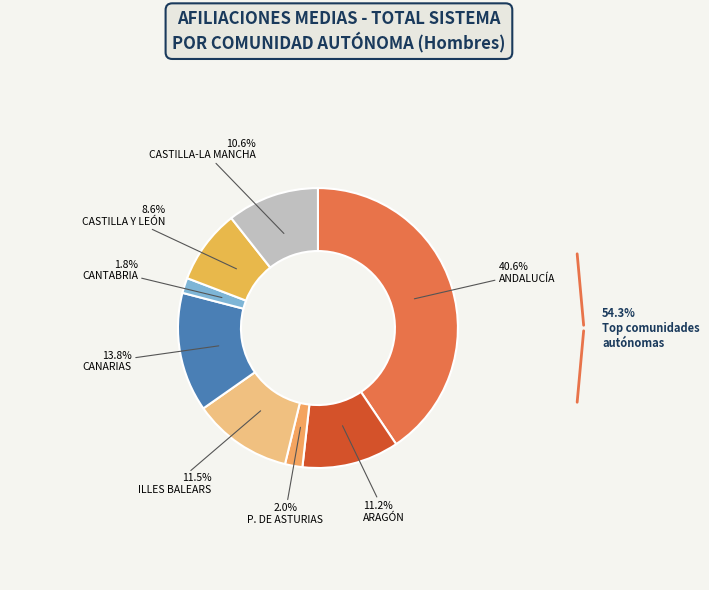

What percentage is NOT represented by ILLES BALEARS?

88.5%